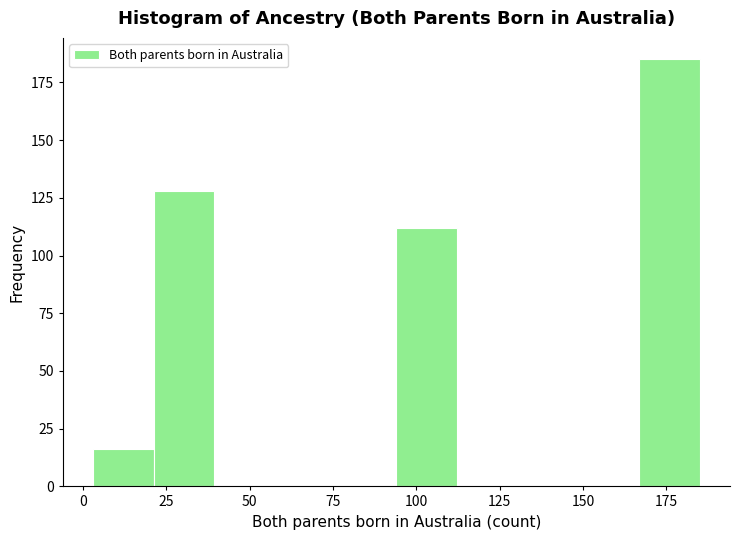

Read against the x-axis, roughly where is the centre of the tallest bar?

175